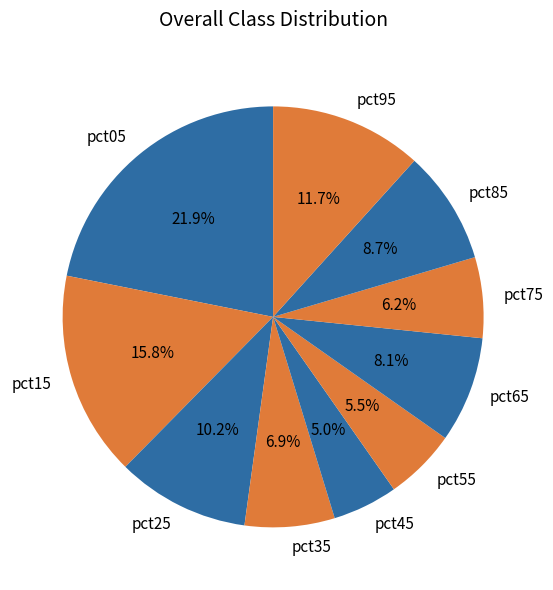

Rank the categories by value from highest to lowest.

pct05, pct15, pct95, pct25, pct85, pct65, pct35, pct75, pct55, pct45